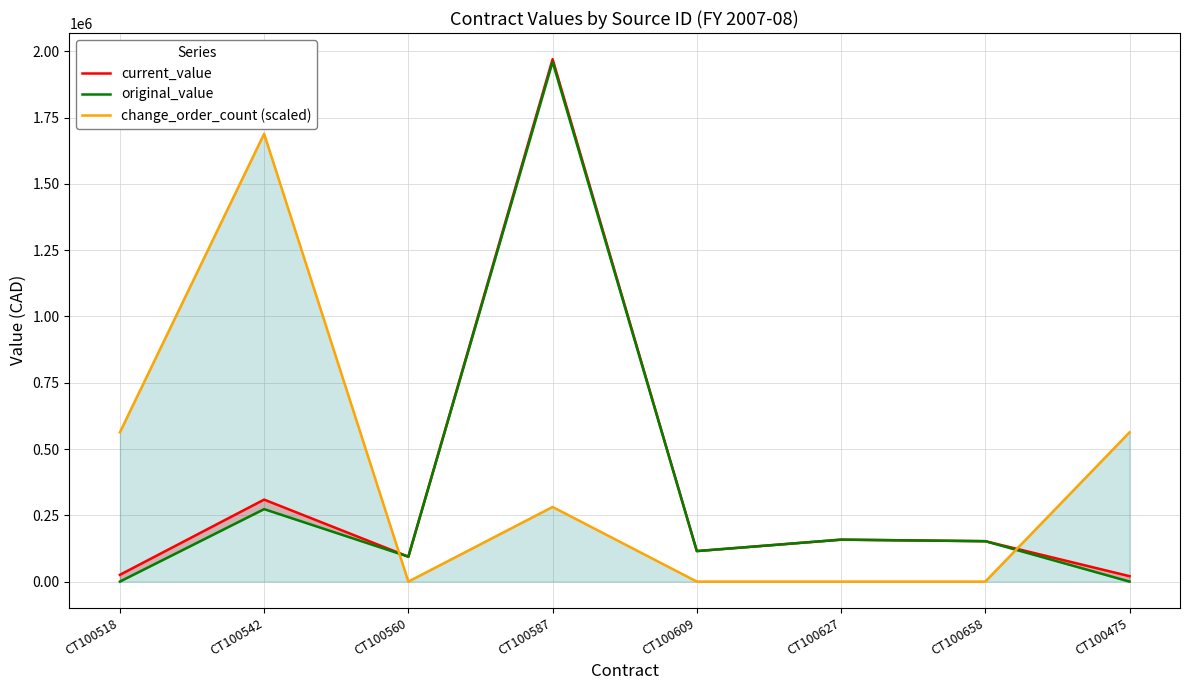

Which category has the lowest value across all series?

CT100518